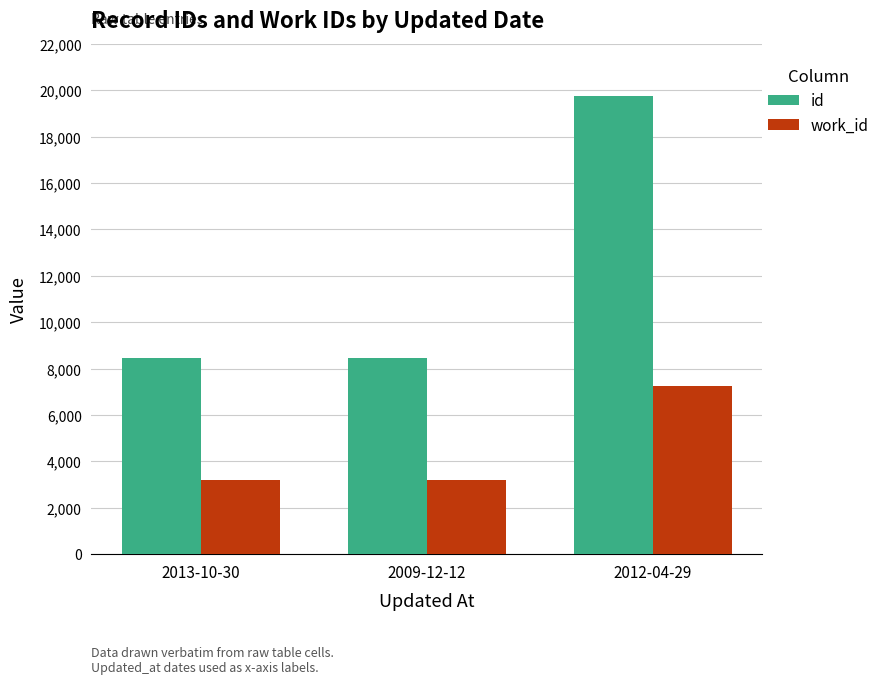

What is the label of the 2nd bar from the left?

2009-12-12